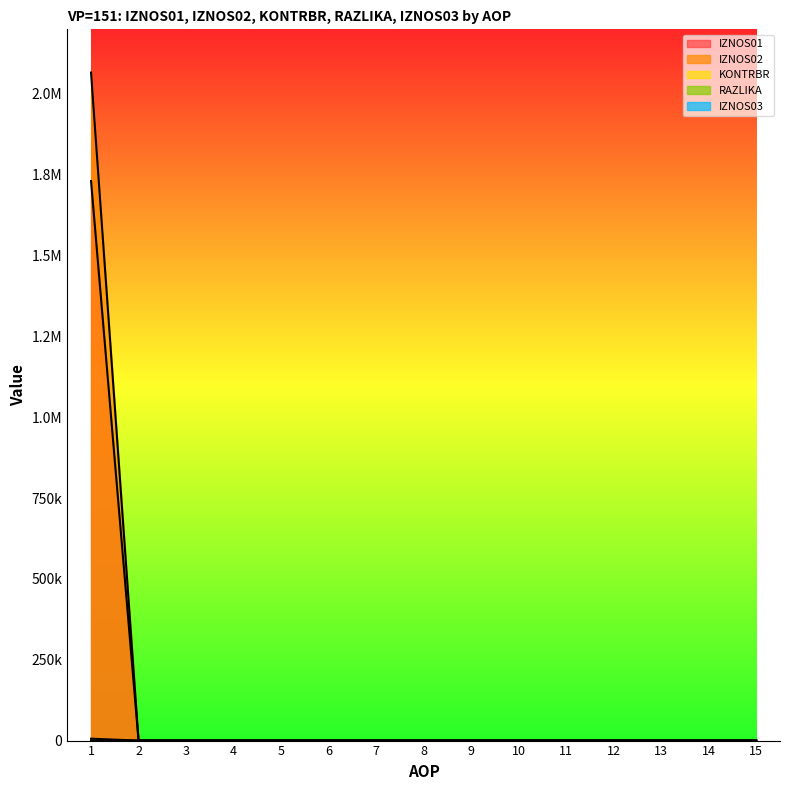

Which series has the largest range (max minus min)?

KONTRBR